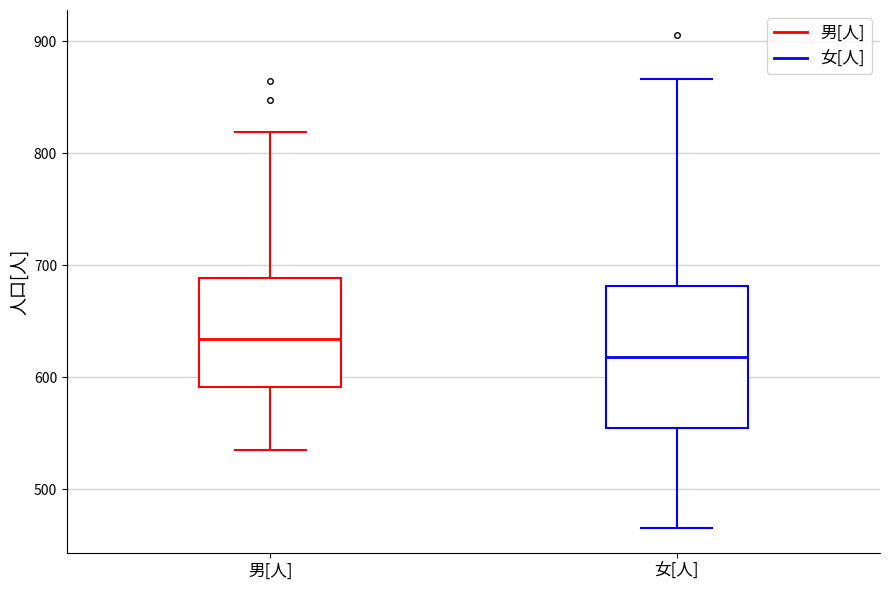

Comparing the boxes themselves (not the whiskers), which one is the tallest?

女[人]